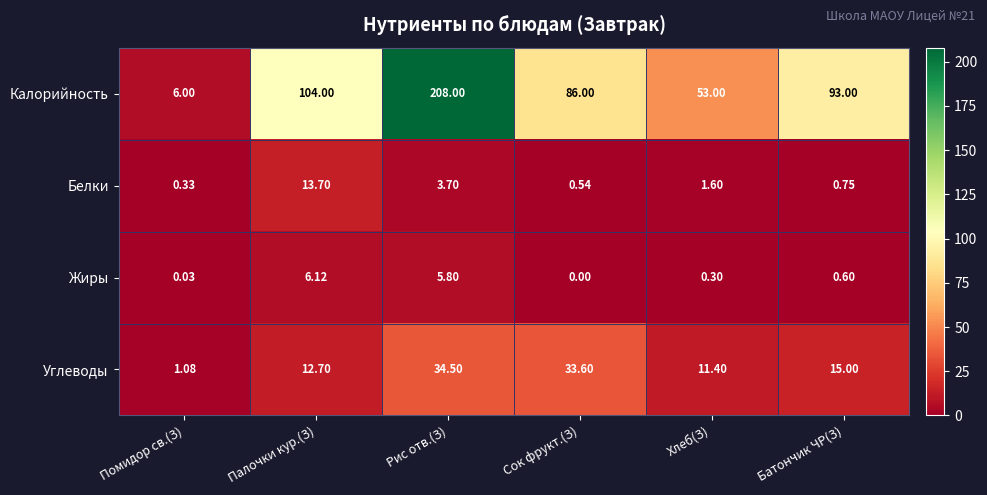

At which category is the sum across all series the highest?

Рис отв.(З)